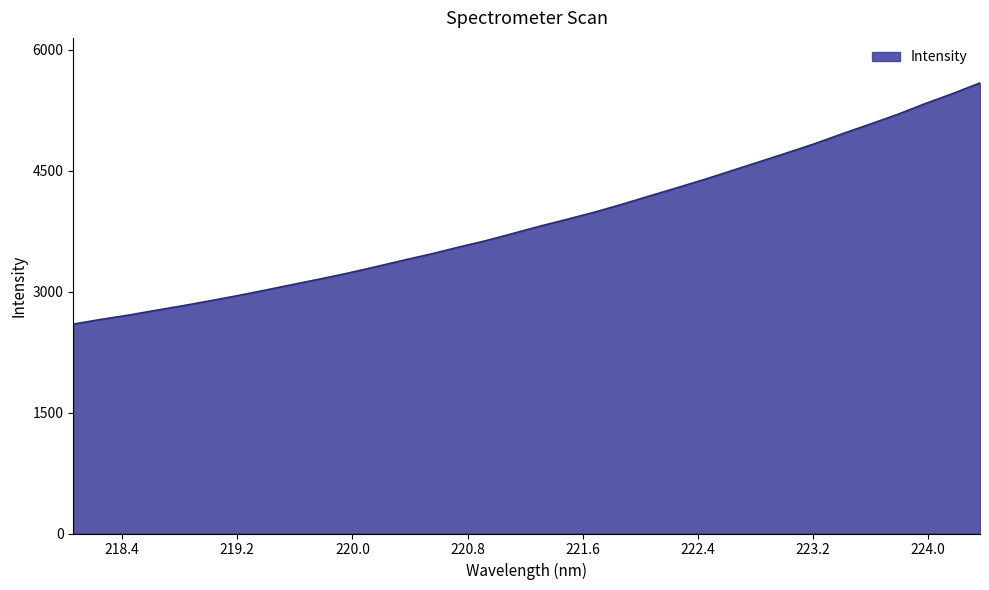

What is the difference between the maximum and minimum values?

2991.0